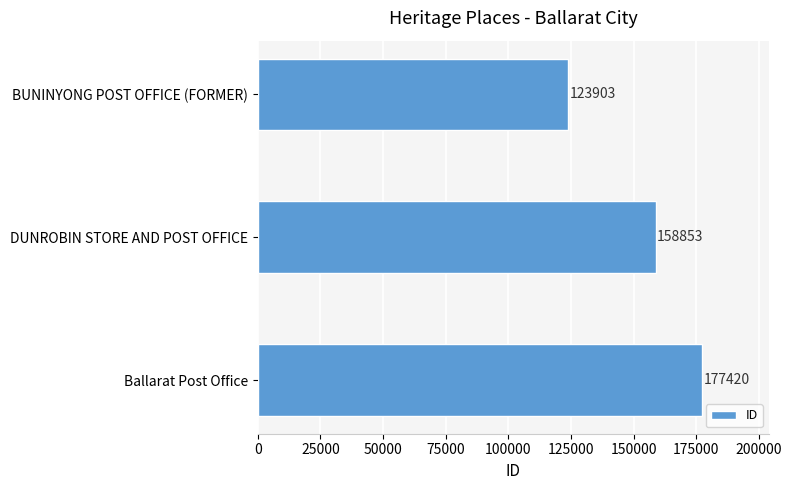

What is the ratio of the value at BUNINYONG POST OFFICE (FORMER) to the value at Ballarat Post Office?

0.7